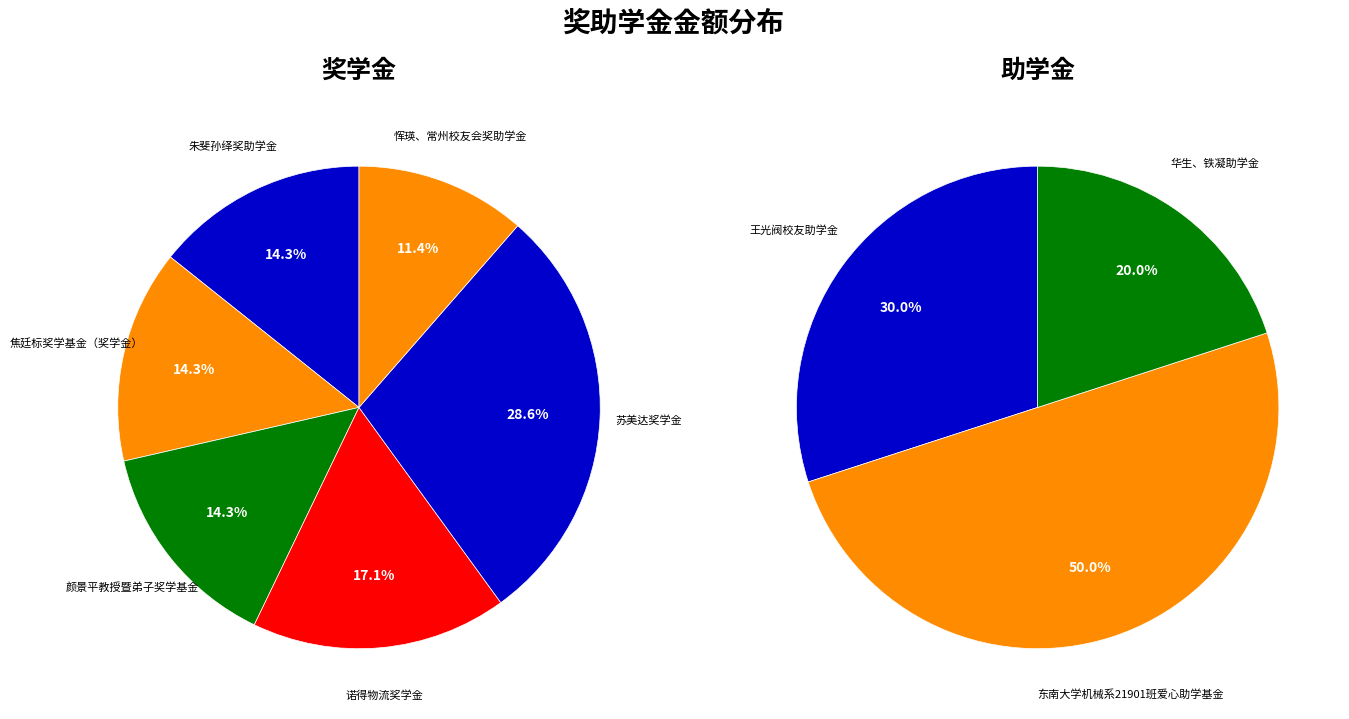

Is 苏美达奖学金 the majority of the pie?

No